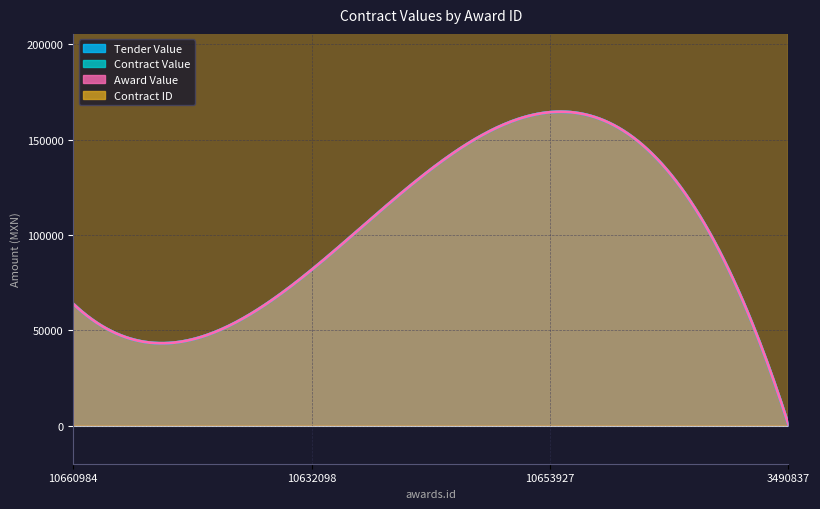

What is the approximate value of awards.value.amount at 10653927?

164450.0